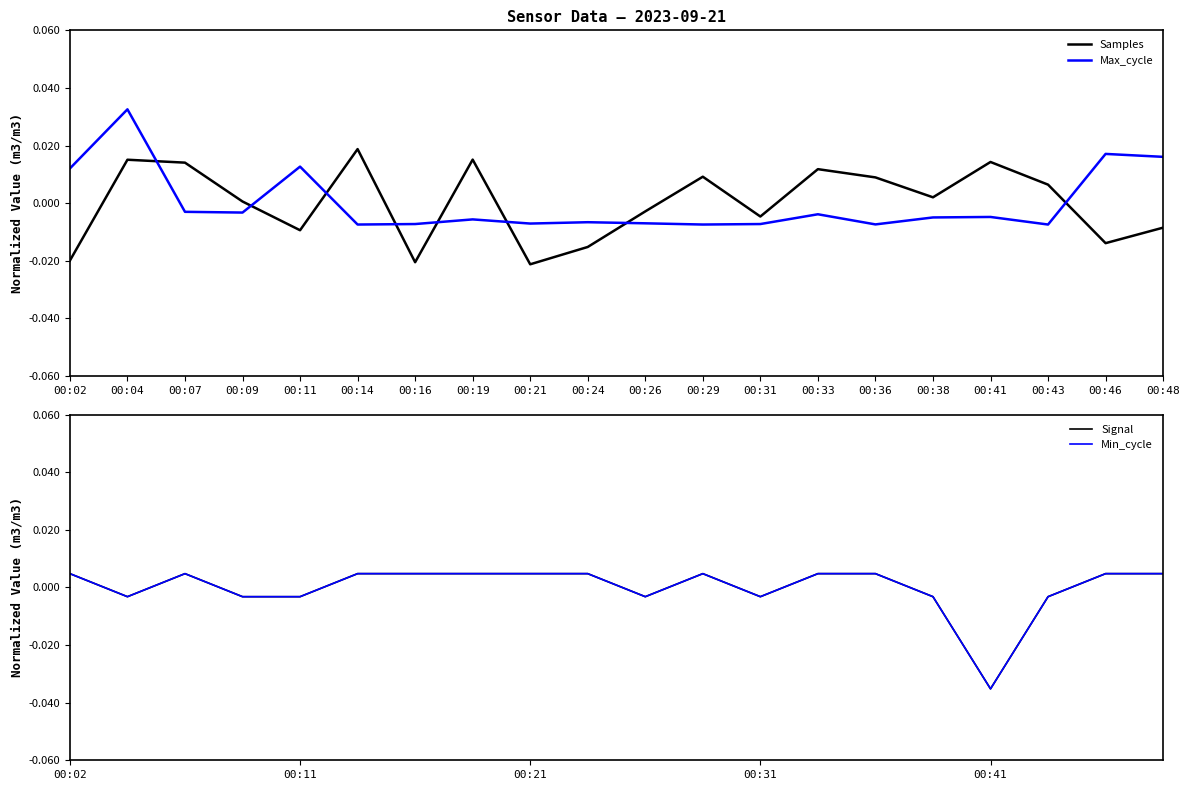

Rank the series by their maximum value, from highest to lowest.

Max_cycle, Samples, Signal, Min_cycle